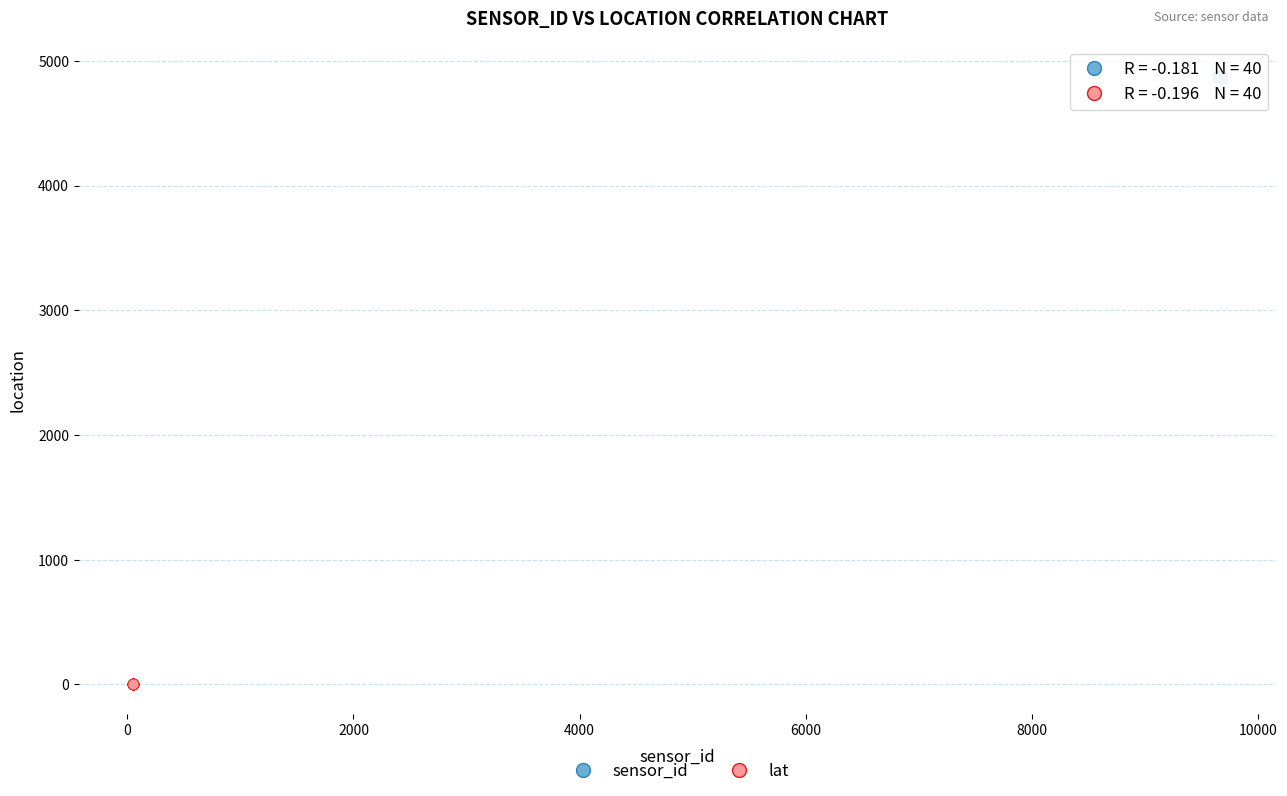

Which series has the widest spread of Y values?

sensor_id